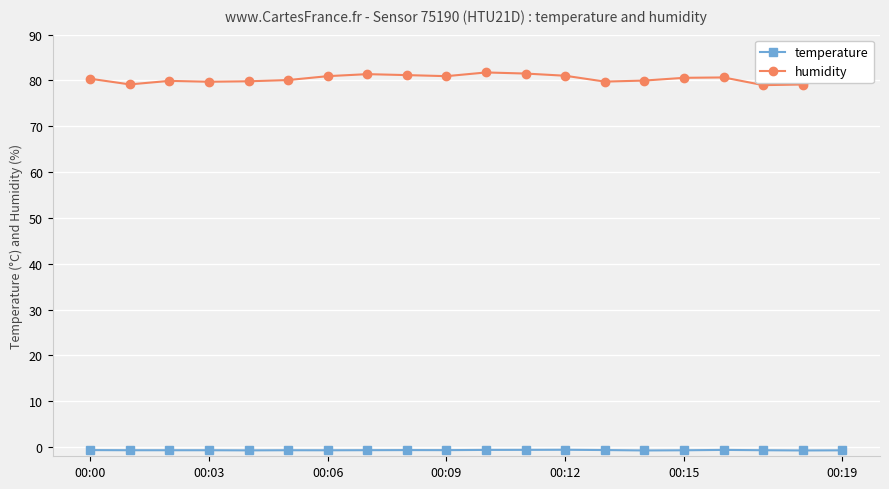

How many lines are shown in the chart?

2